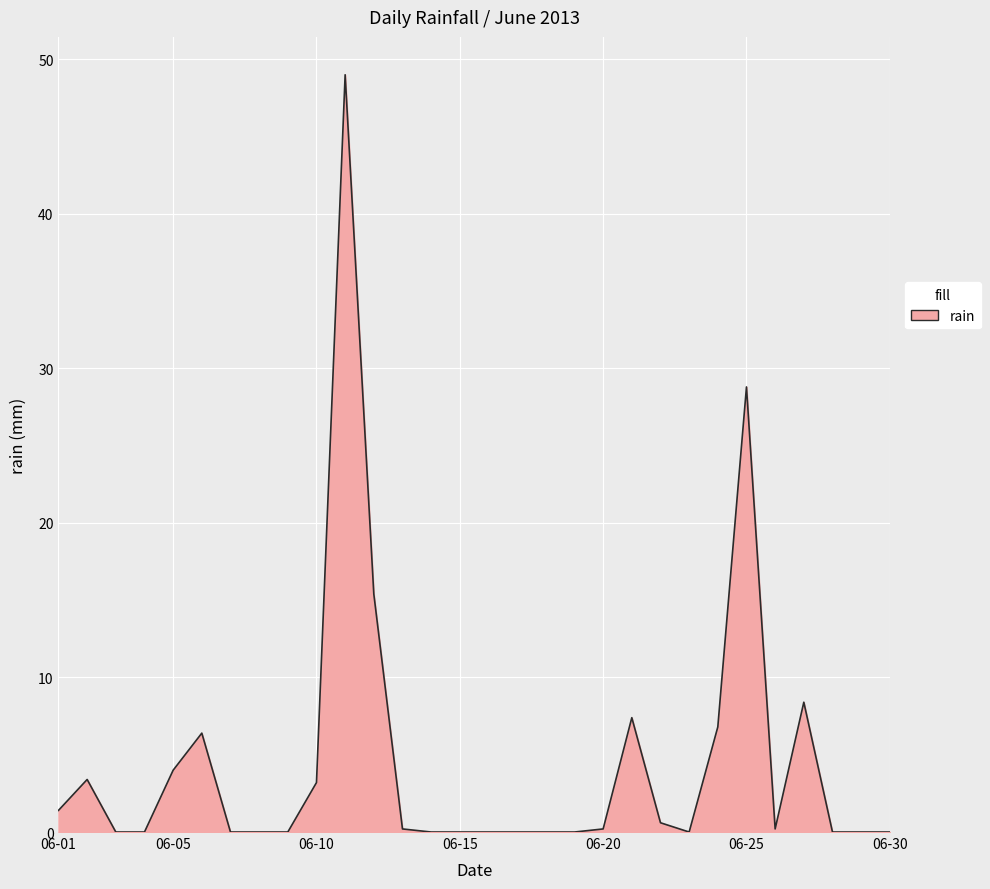

What is the maximum value shown in the chart?

49.0